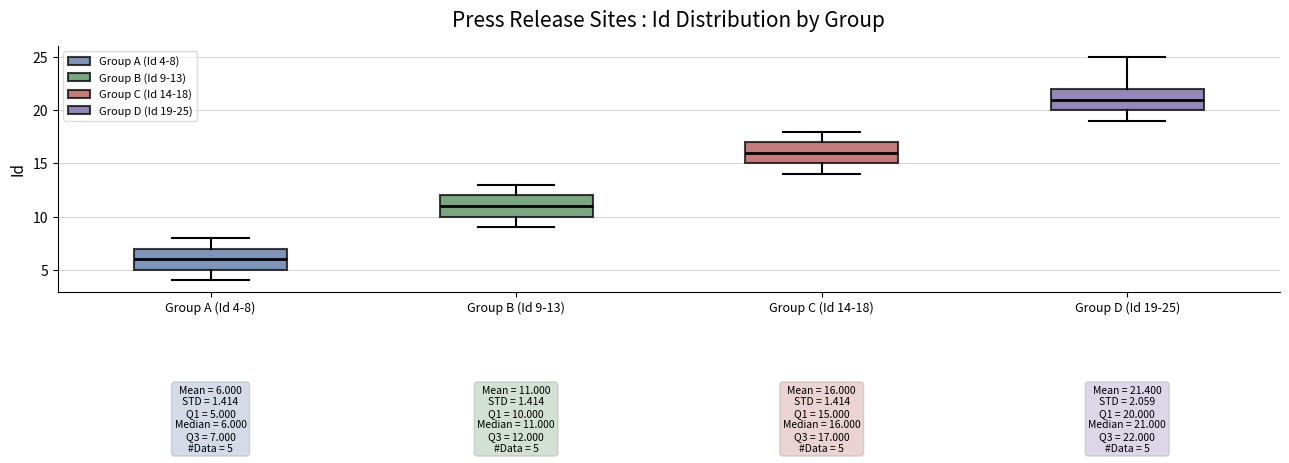

Which box's median line is the lowest?

Group A (Id 4-8)